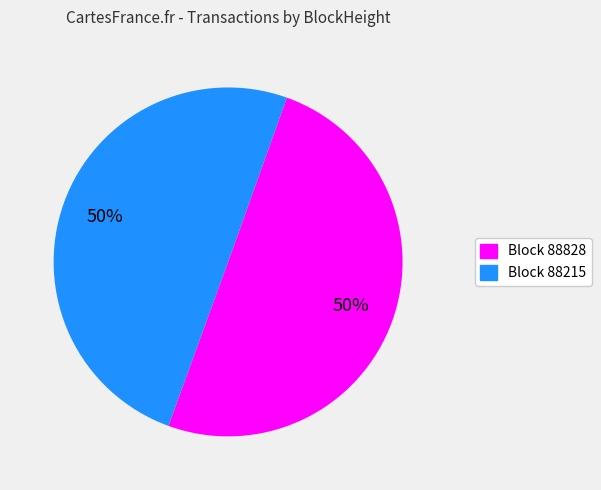

Do Block 88828 and Block 88215 together represent more than half of the pie?

Yes